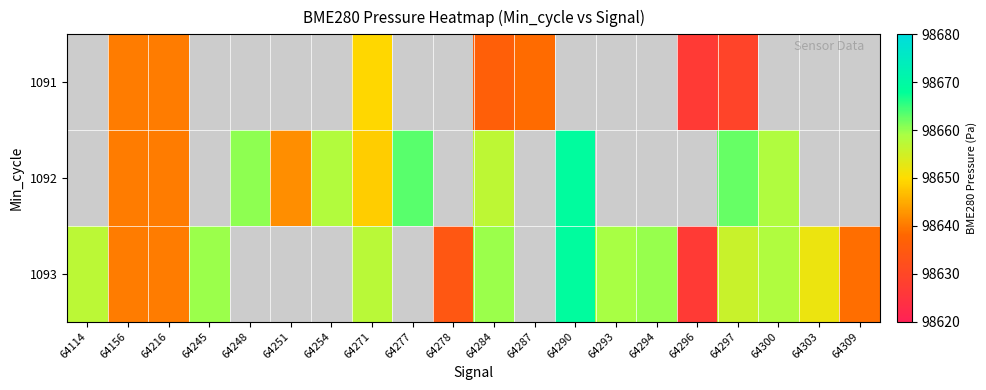

How many data points in 1093 are less than 98657?

7